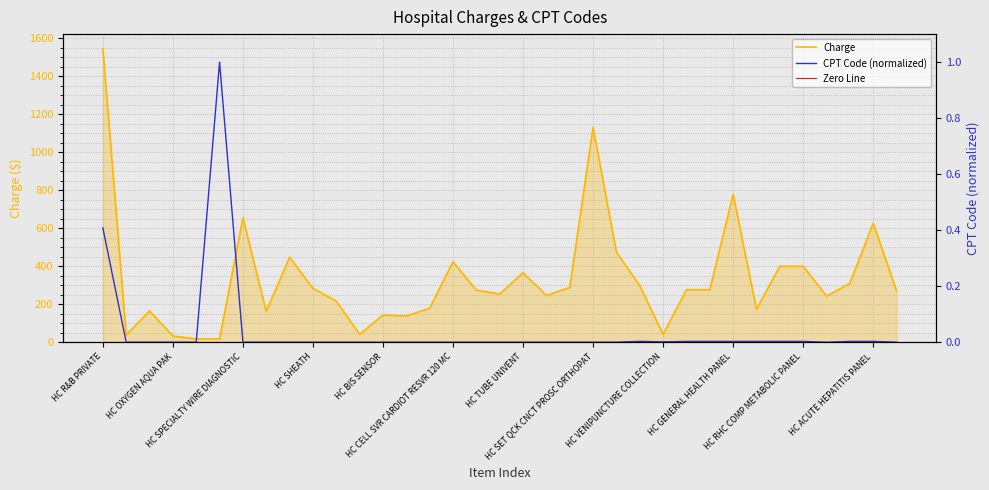

Which series has the largest range (max minus min)?

Charge